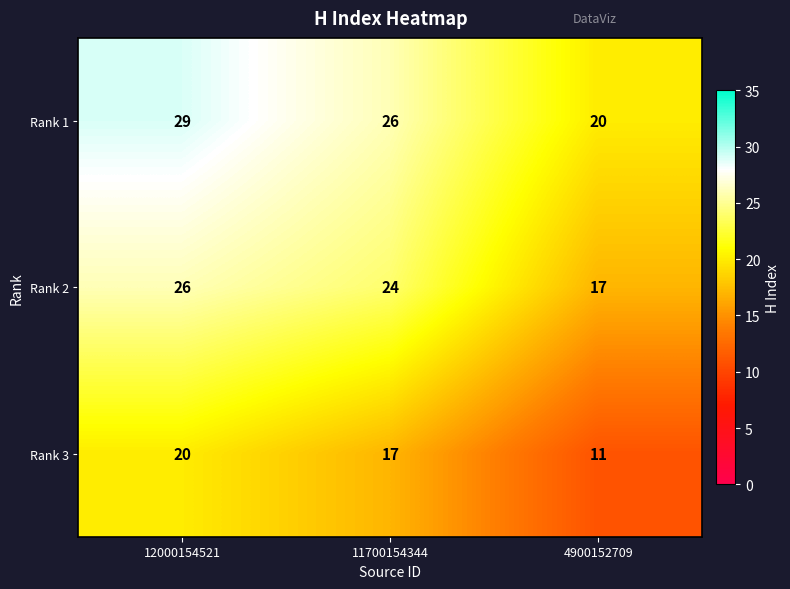

Which category has the lowest value across all series?

4900152709